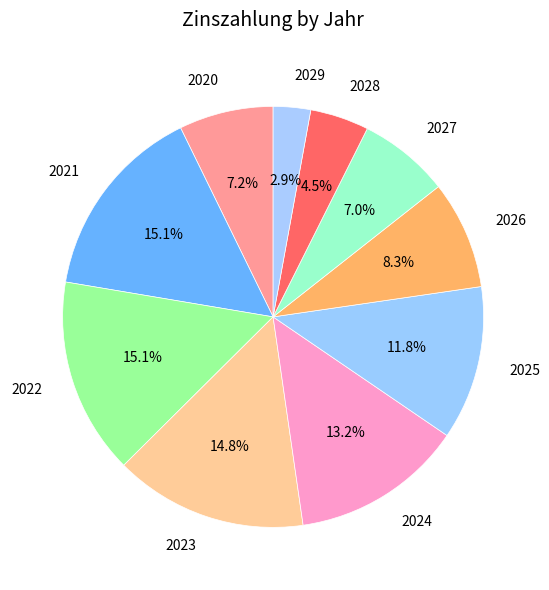

How many segments does this pie chart have?

10